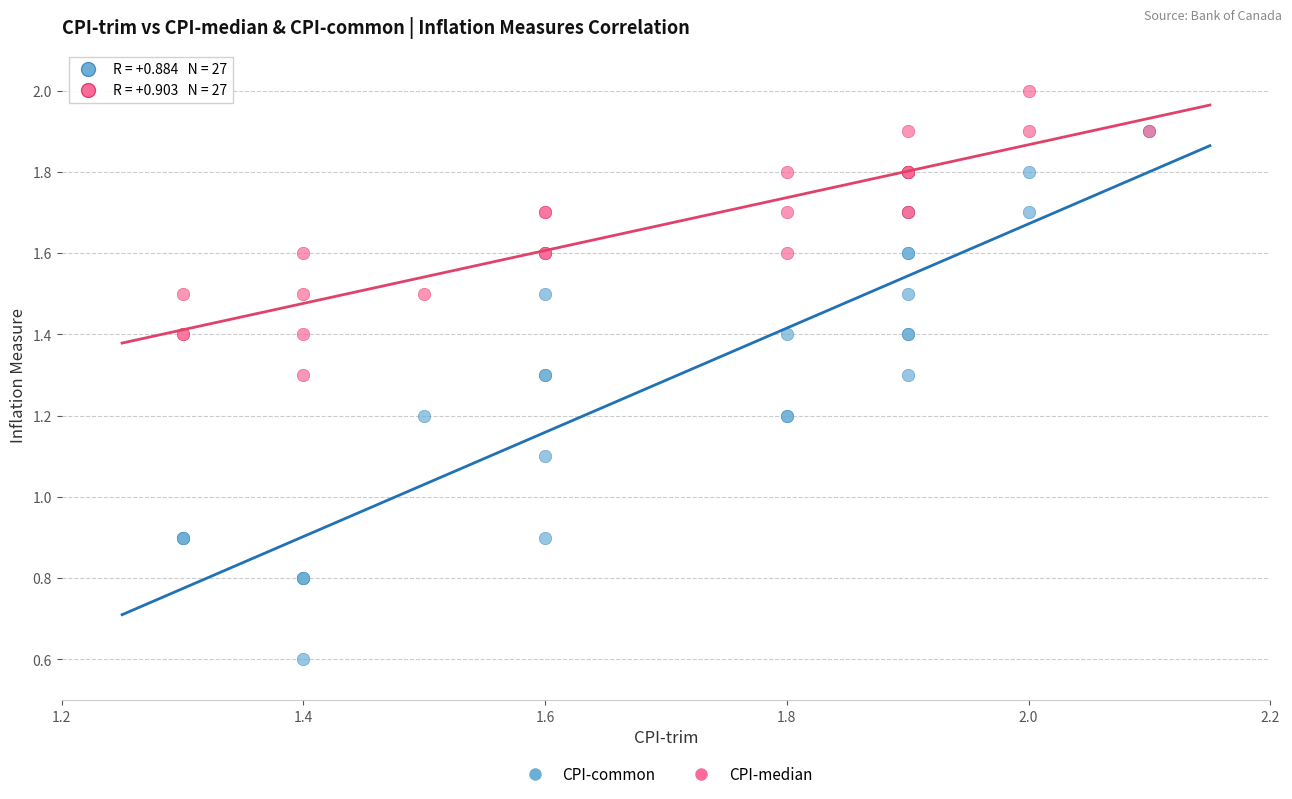

Which series reaches the minimum Y coordinate?

CPI-common